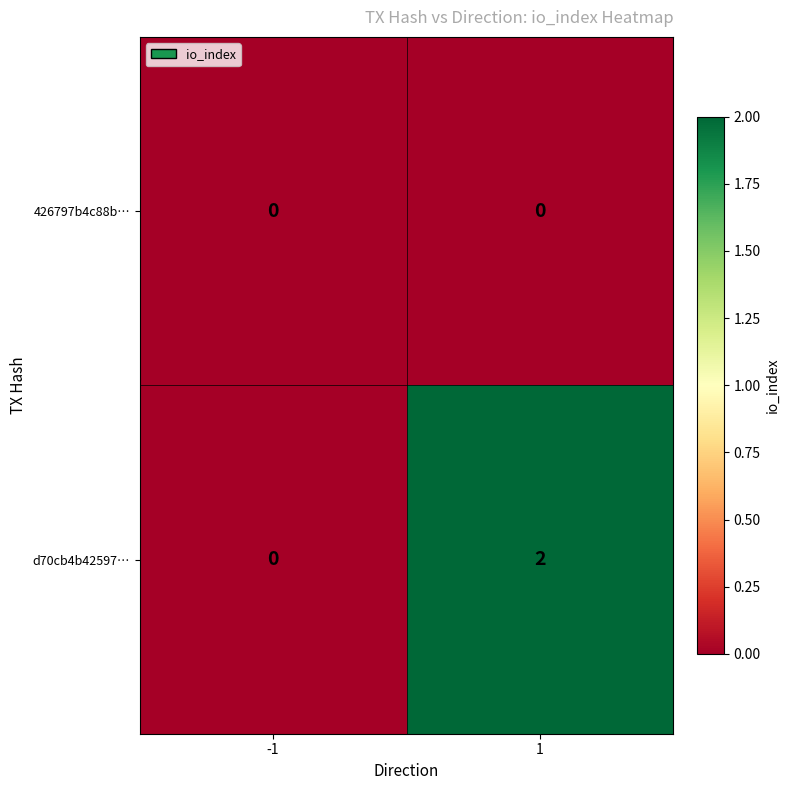

Which series changed the most between -1 and 1?

d70cb4b42597…